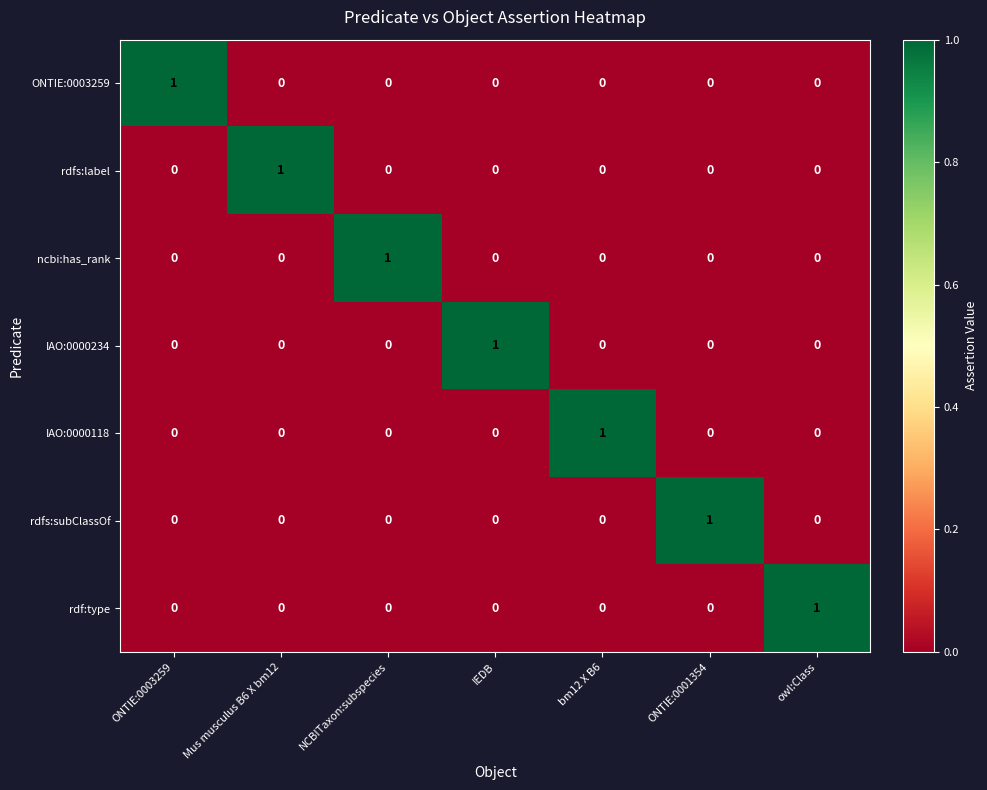

How many values in ncbi:has_rank are above zero?

1